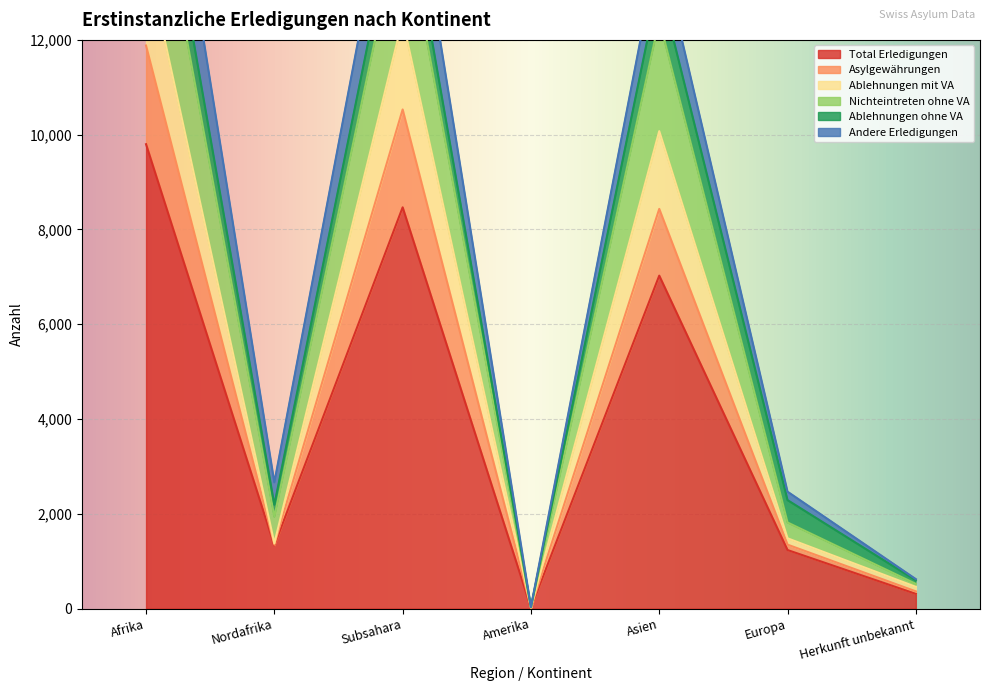

True or false: Asylgewährungen and Ablehnungen mit VA cross at least once.

False